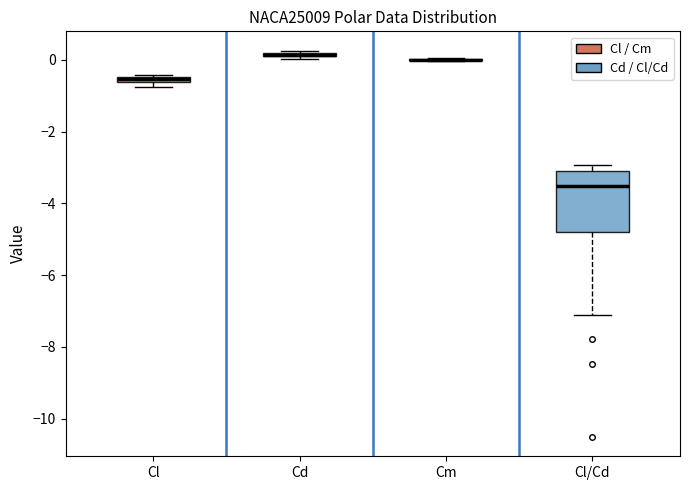

Which box is the tallest, from its lower edge to its upper edge?

Cl/Cd